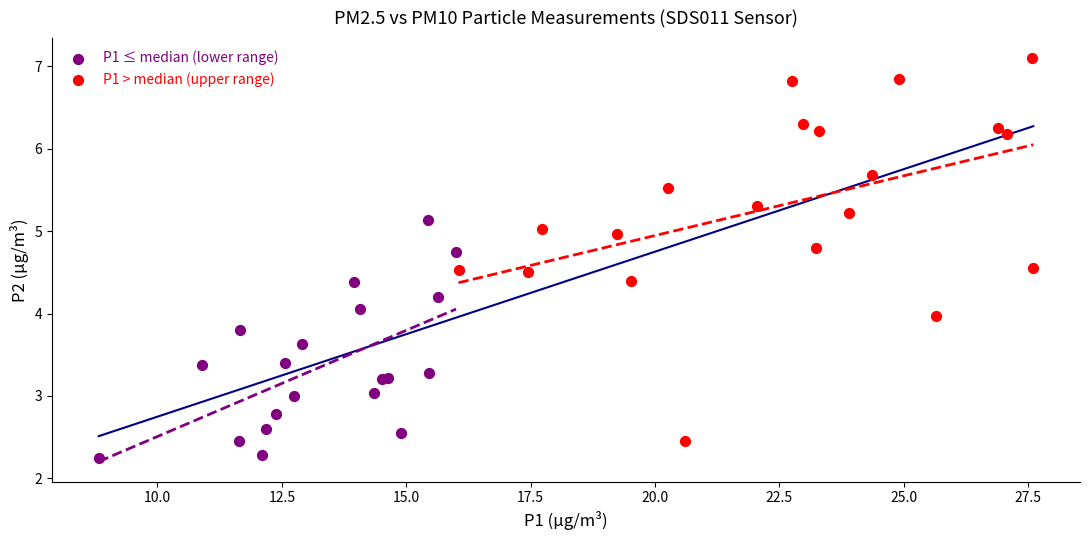

Which series reaches the minimum Y coordinate?

P1 ≤ median (lower range)